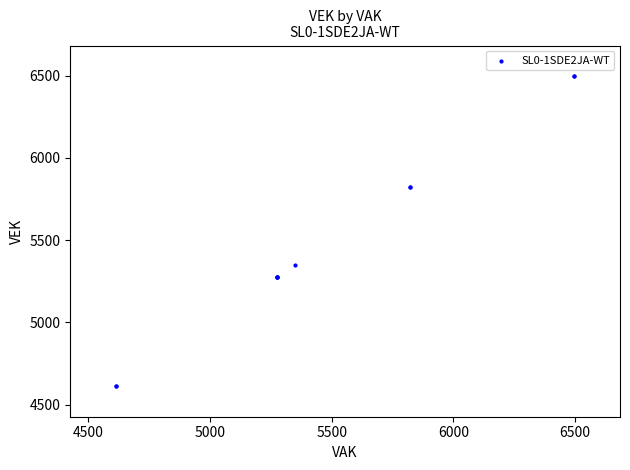

What Y value in the scatter plot is closest to 5555?

5350